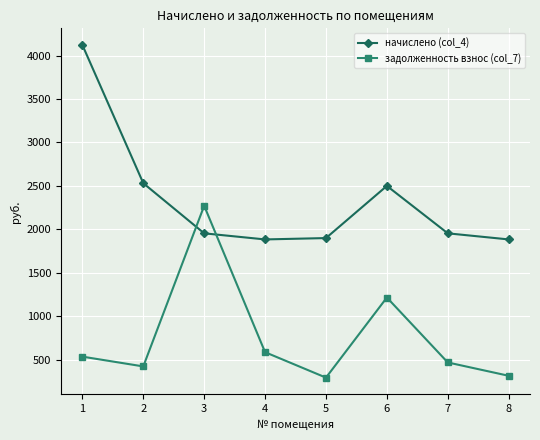

Which series ends up on top after the final intersection of начислено (col_4) and задолженность взнос (col_7)?

начислено (col_4)